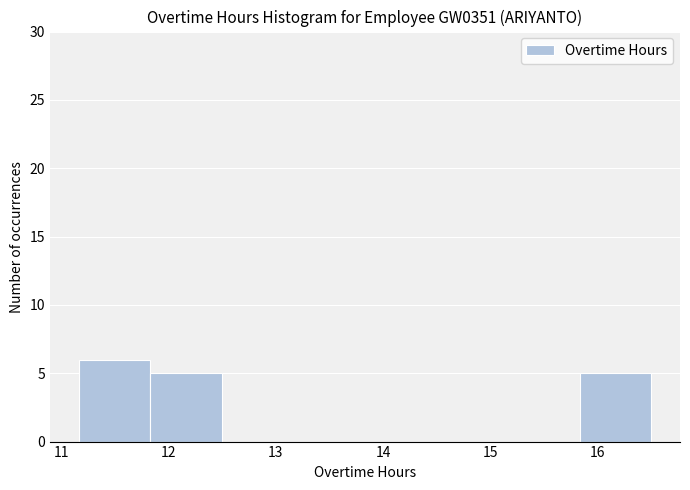

What is the height of the bar covering 11.8 to 12.5 on the x-axis? Neither the bar edges nor the heights are printed on the chart, so give them approximately, as read against the axes.

5